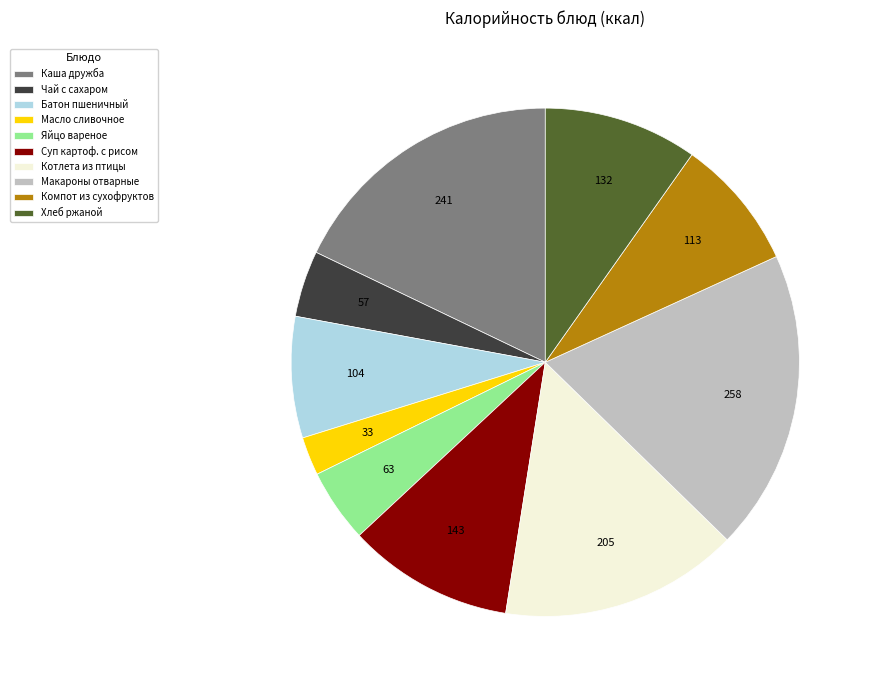

Does any single category account for the majority?

No